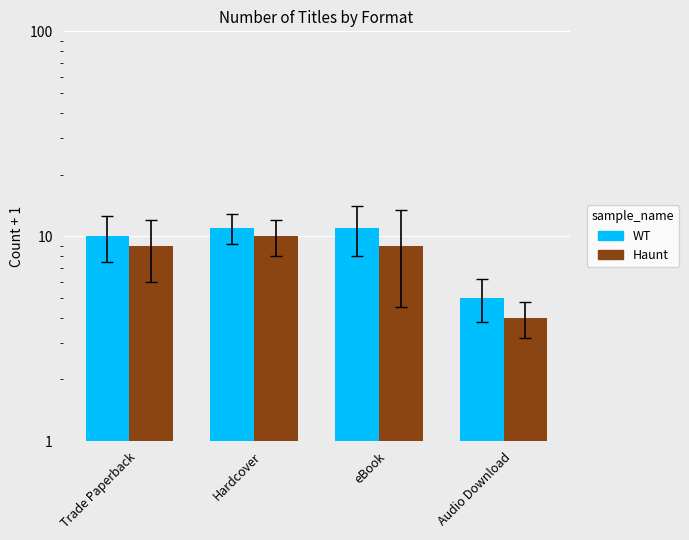

What is the difference between the second highest and minimum values in the Haunt series?

5